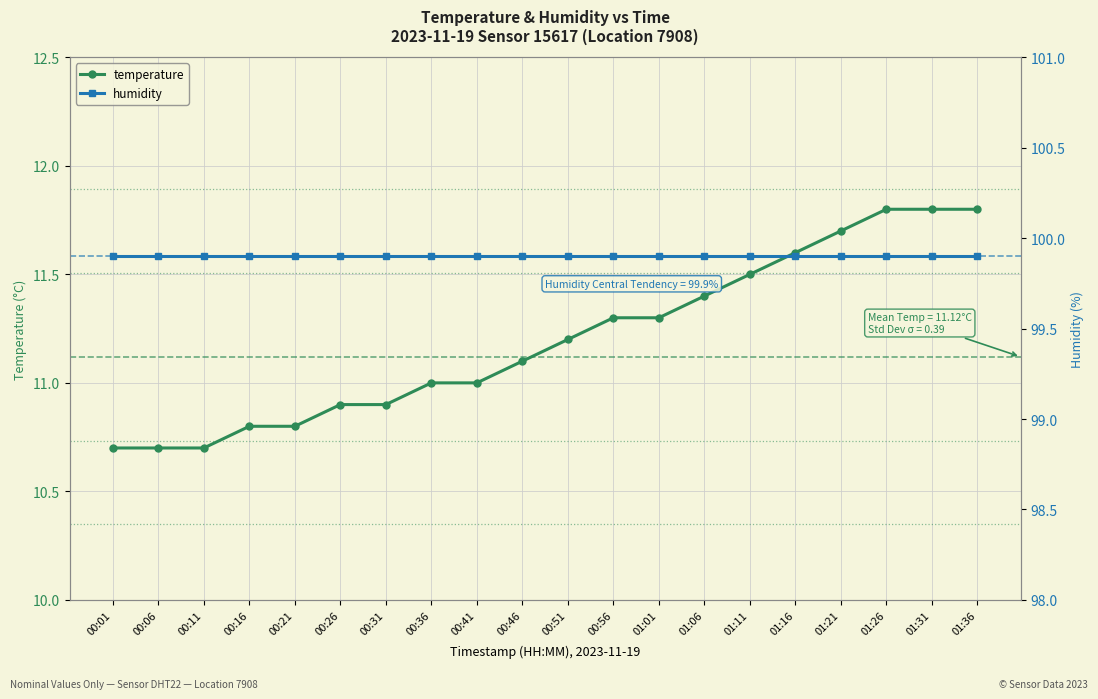

Rank the categories by temperature value from highest to lowest.

01:26, 01:31, 01:36, 01:21, 01:16, 01:11, 01:06, 00:56, 01:01, 00:51, 00:46, 00:36, 00:41, 00:26, 00:31, 00:16, 00:21, 00:01, 00:06, 00:11